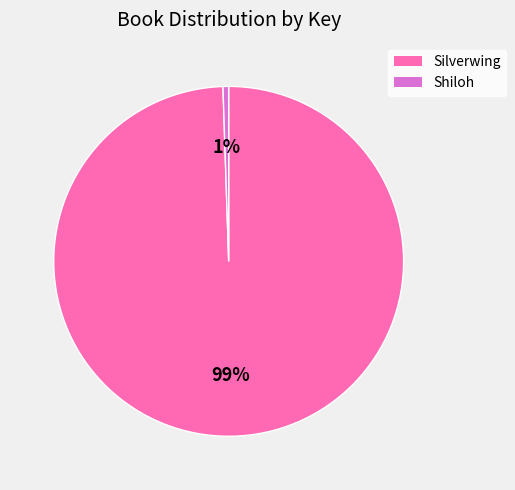

Rank the categories by value from lowest to highest.

Shiloh, Silverwing